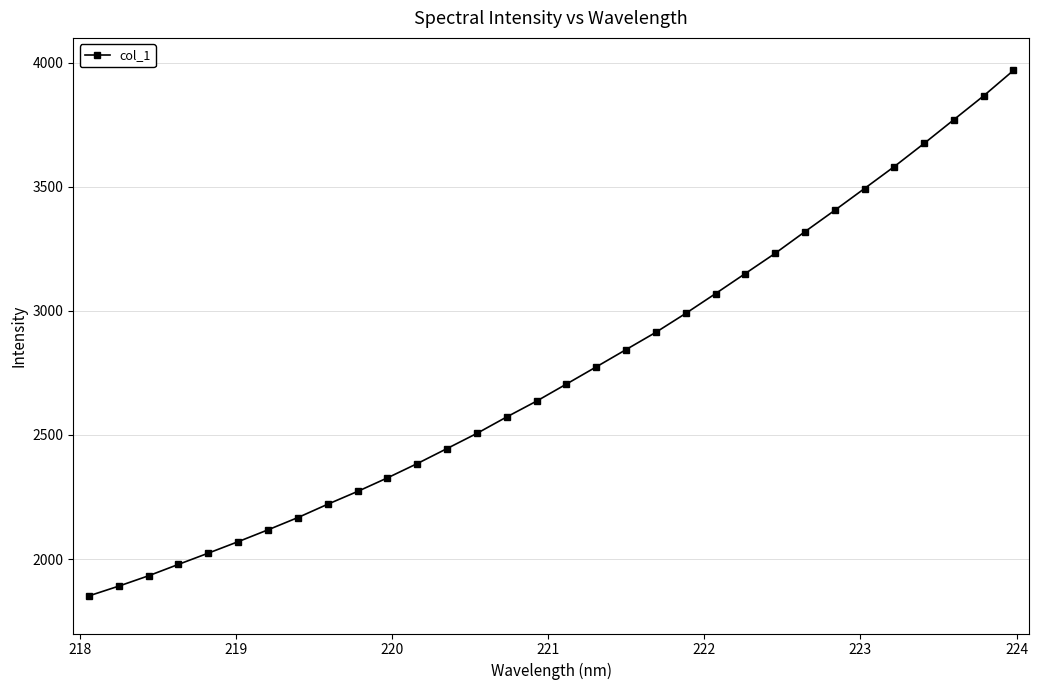

What is the average value?

2754.9